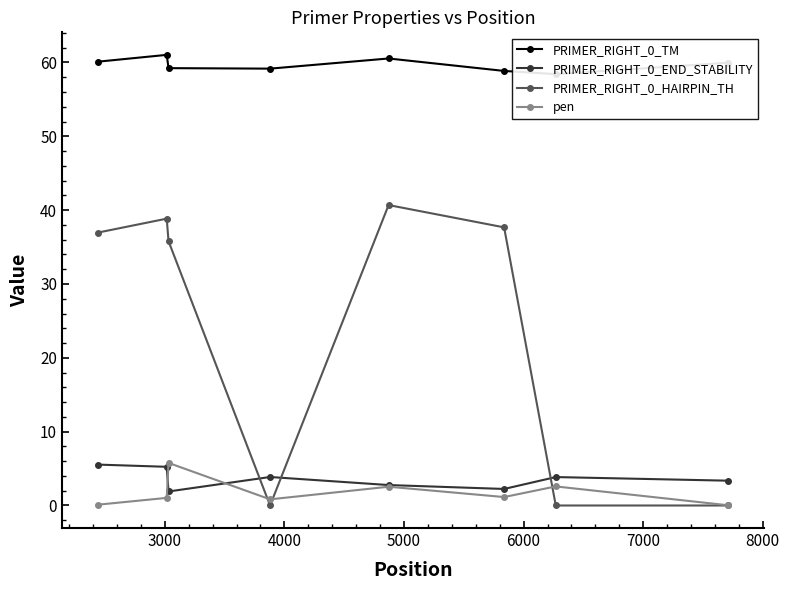

What is the difference between the maximum and minimum values in the PRIMER_RIGHT_0_END_STABILITY series?

3.6